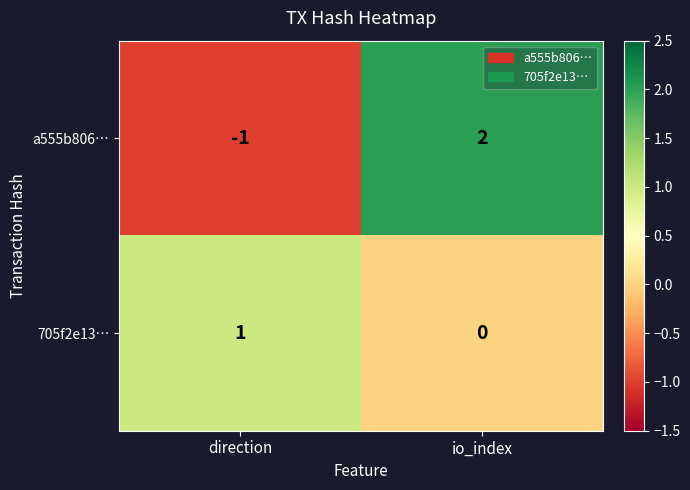

Which category has the highest value in the a555b806… series?

io_index